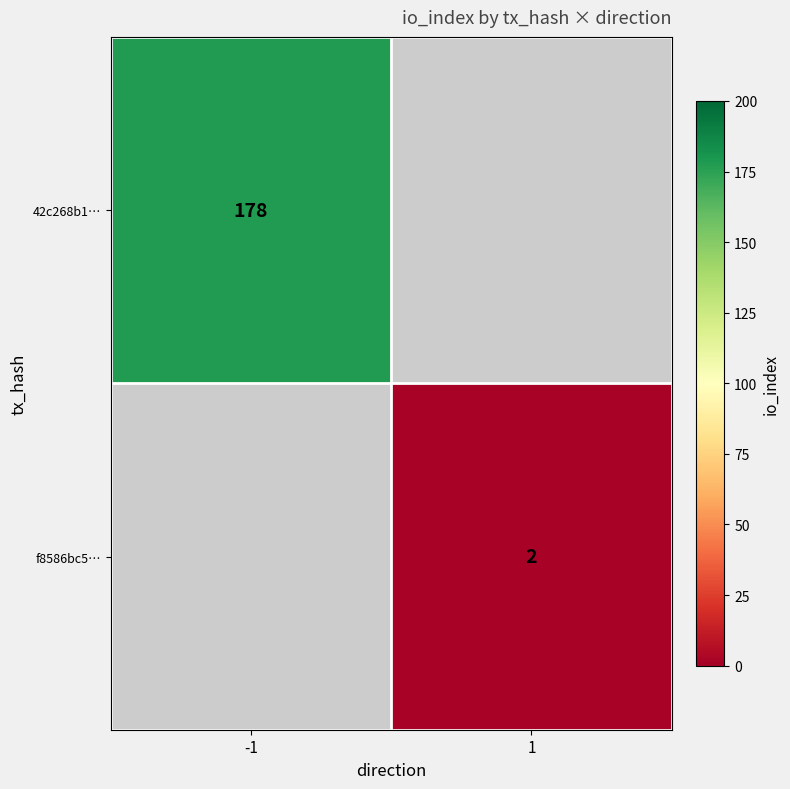

Is it true that 42c268b1… equals 116 at -1?

False